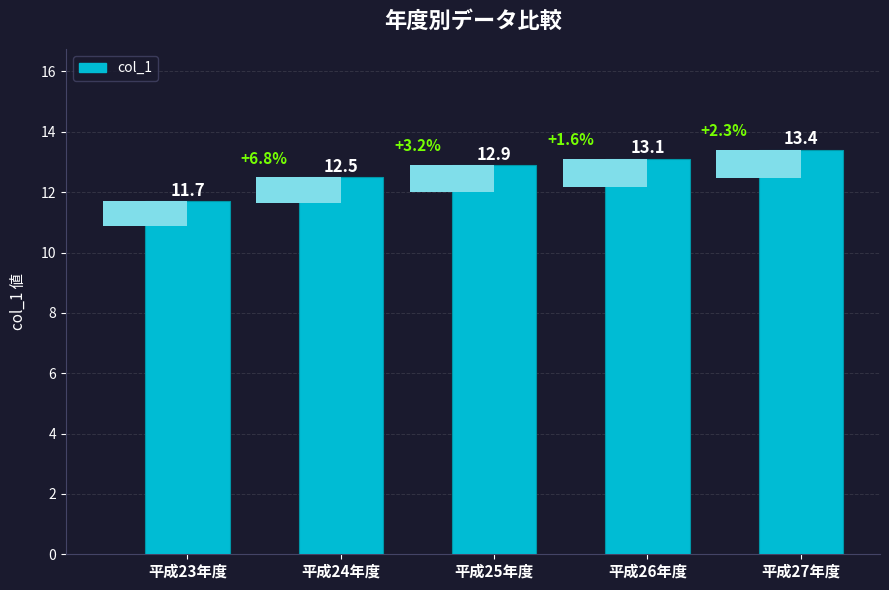

What is the maximum value shown in the chart?

13.4